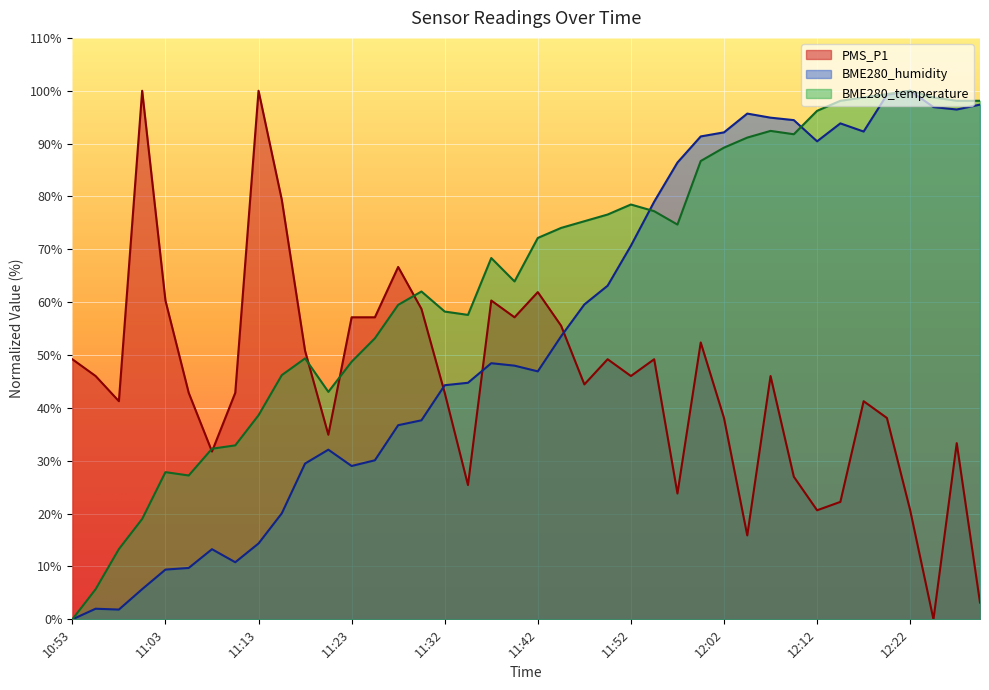

Rank the series by their average value, from lowest to highest.

PMS_P1, BME280_humidity, BME280_temperature